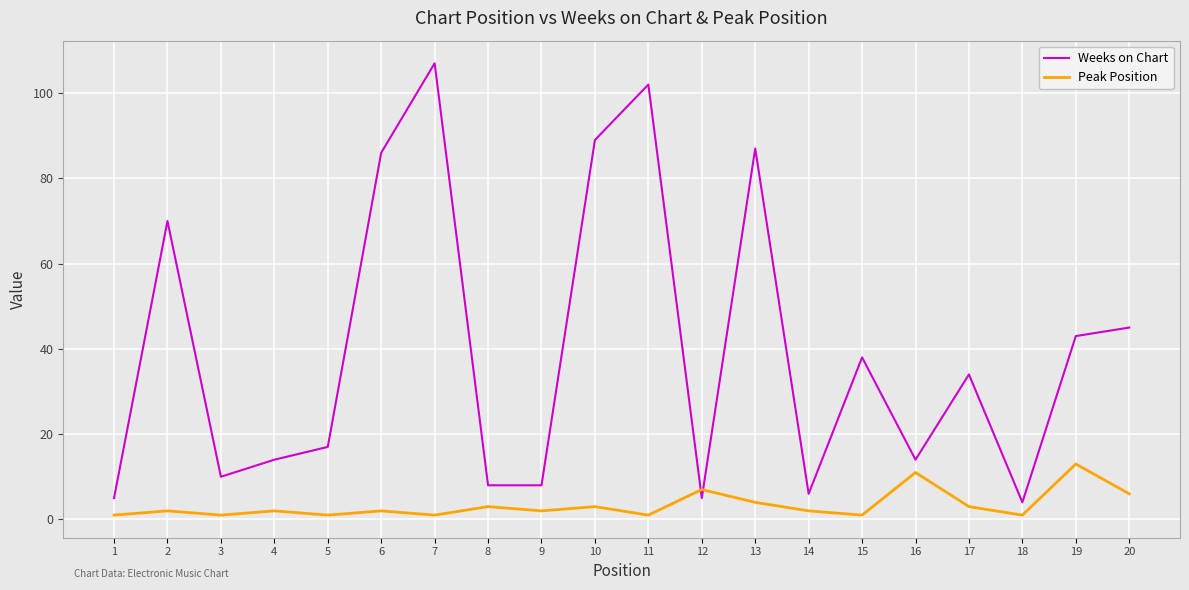

The Weeks on Chart series shows 45 at 20. True or false?

True